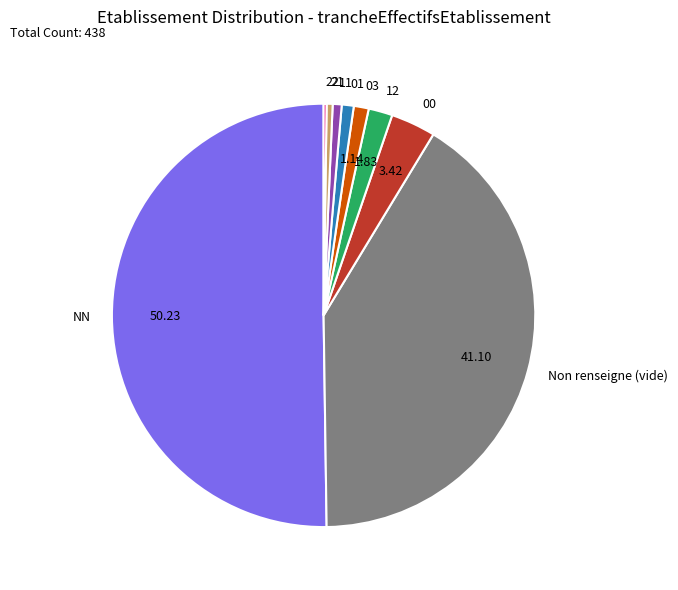

True or false: NN accounts for 61% of the total.

False